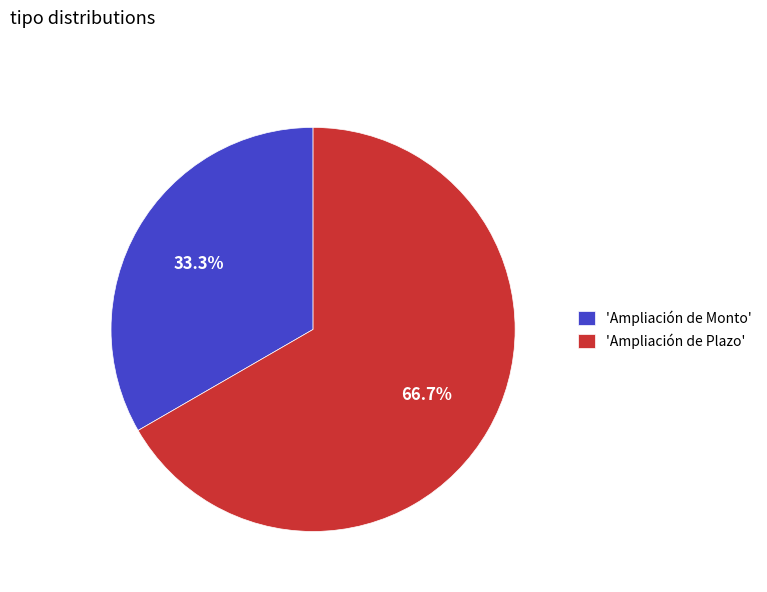

Rank the categories by value from highest to lowest.

'Ampliación de Plazo', 'Ampliación de Monto'